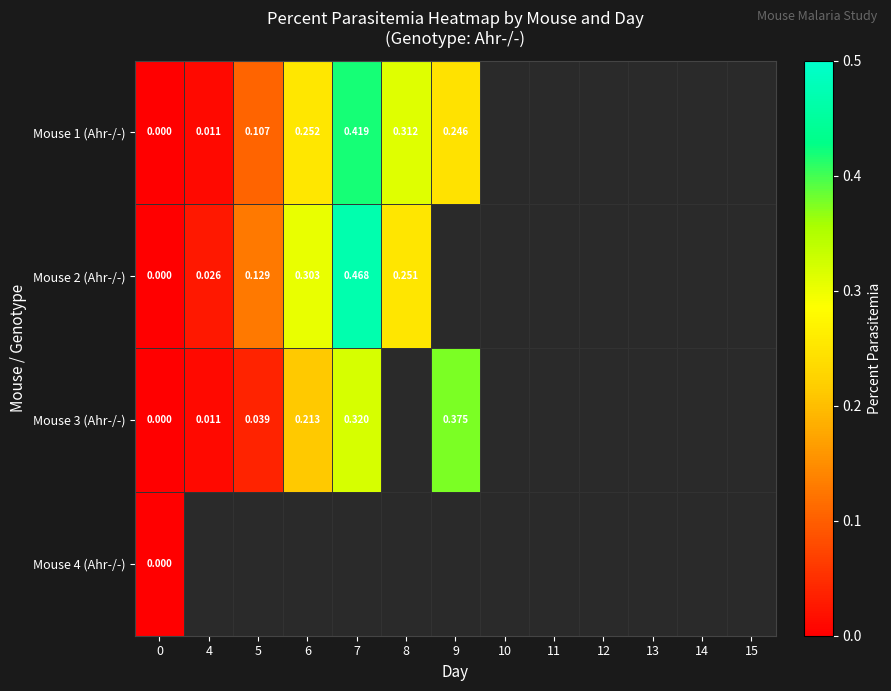

List the series in order of their peak value, highest first.

Mouse 2 (Ahr-/-), Mouse 1 (Ahr-/-), Mouse 3 (Ahr-/-), Mouse 4 (Ahr-/-)